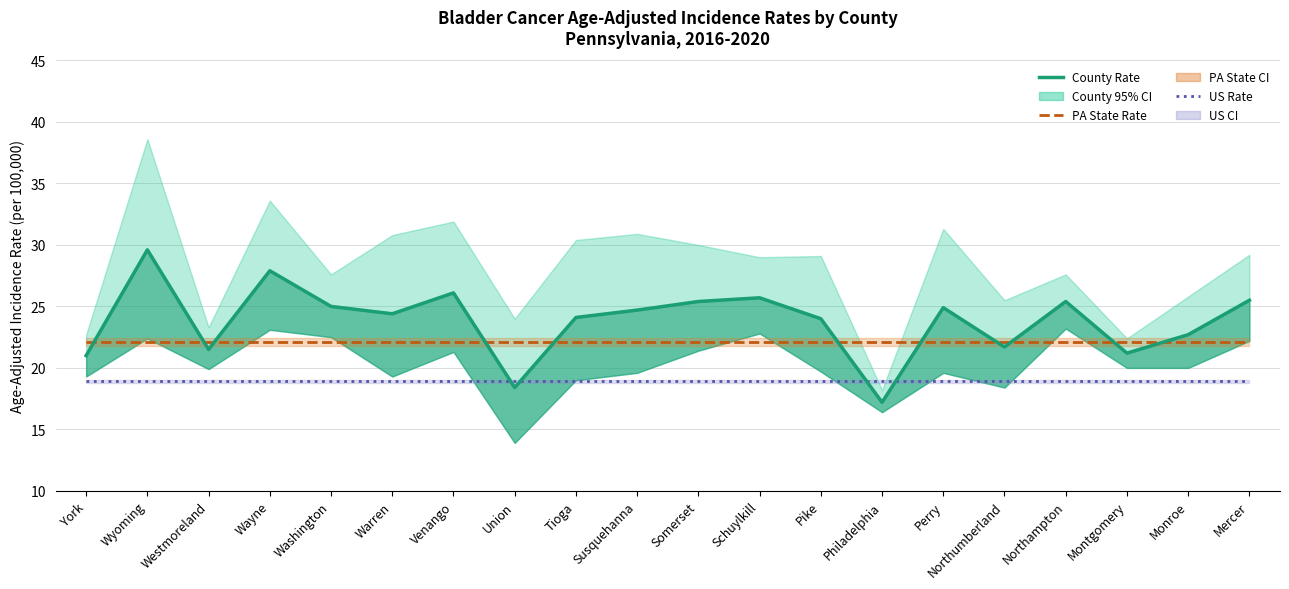

Which series ends up on top after the final intersection of Age-Adjusted Rate and PA State Rate (22.1)?

Age-Adjusted Rate